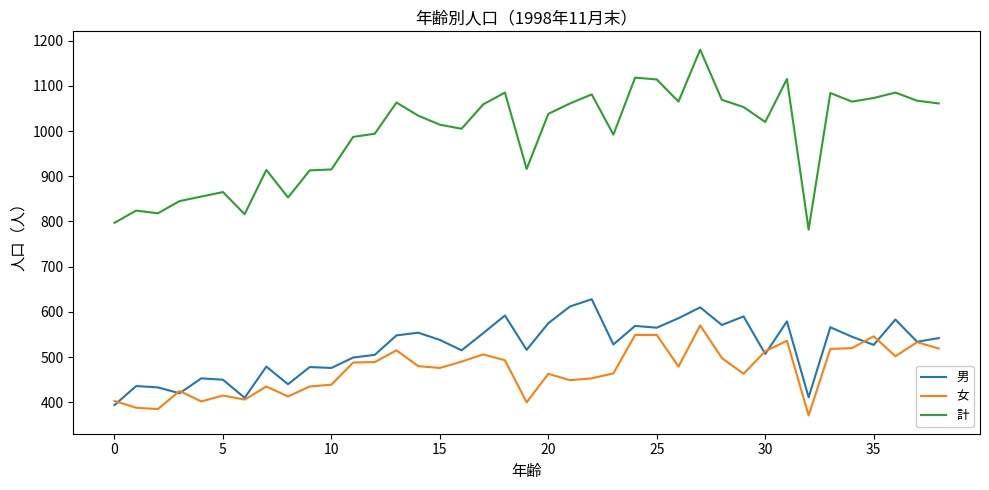

Does the chart have visible grid lines?

No